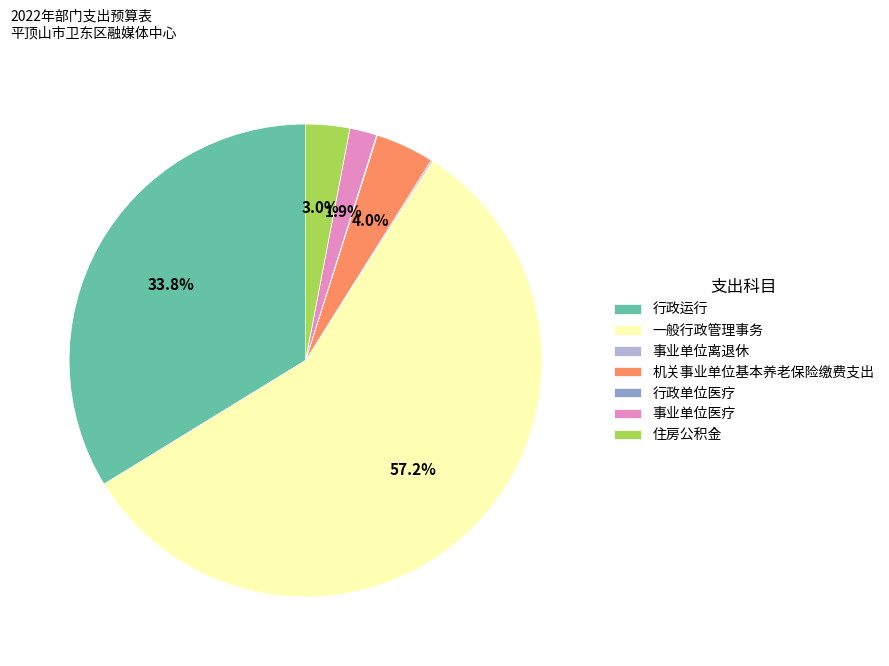

Does 一般行政管理事务 represent more than half of the total?

Yes